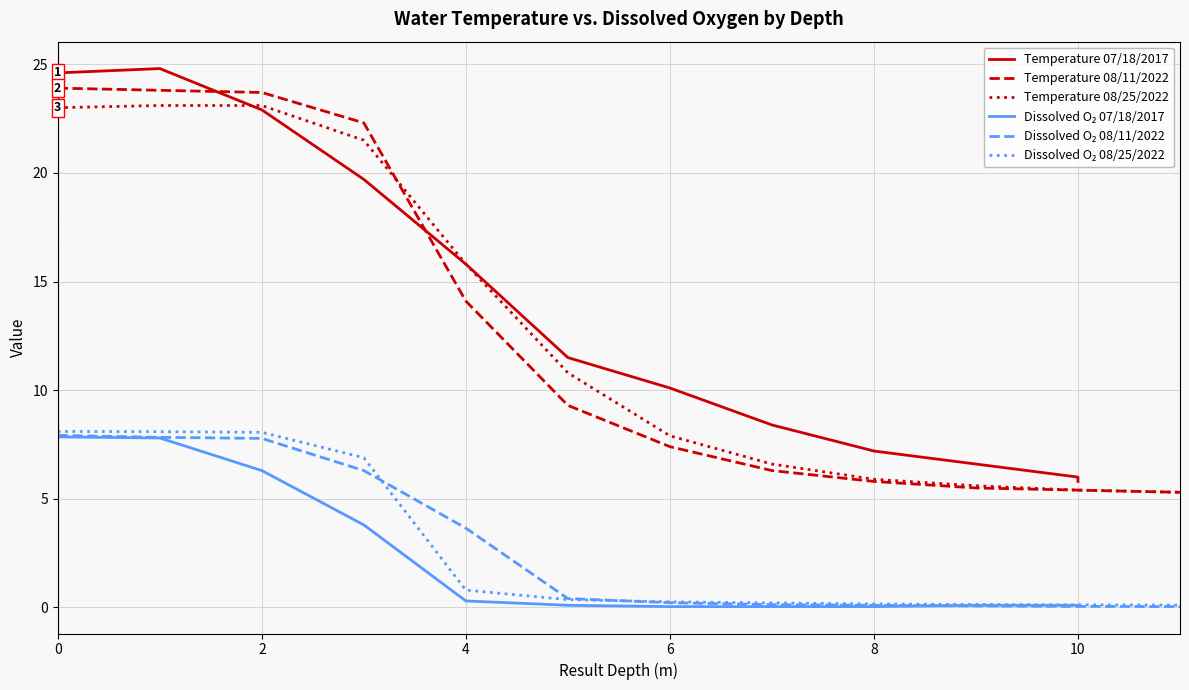

True or false: Temperature 07/18/2017 and Dissolved O₂ 07/18/2017 cross at least once.

False